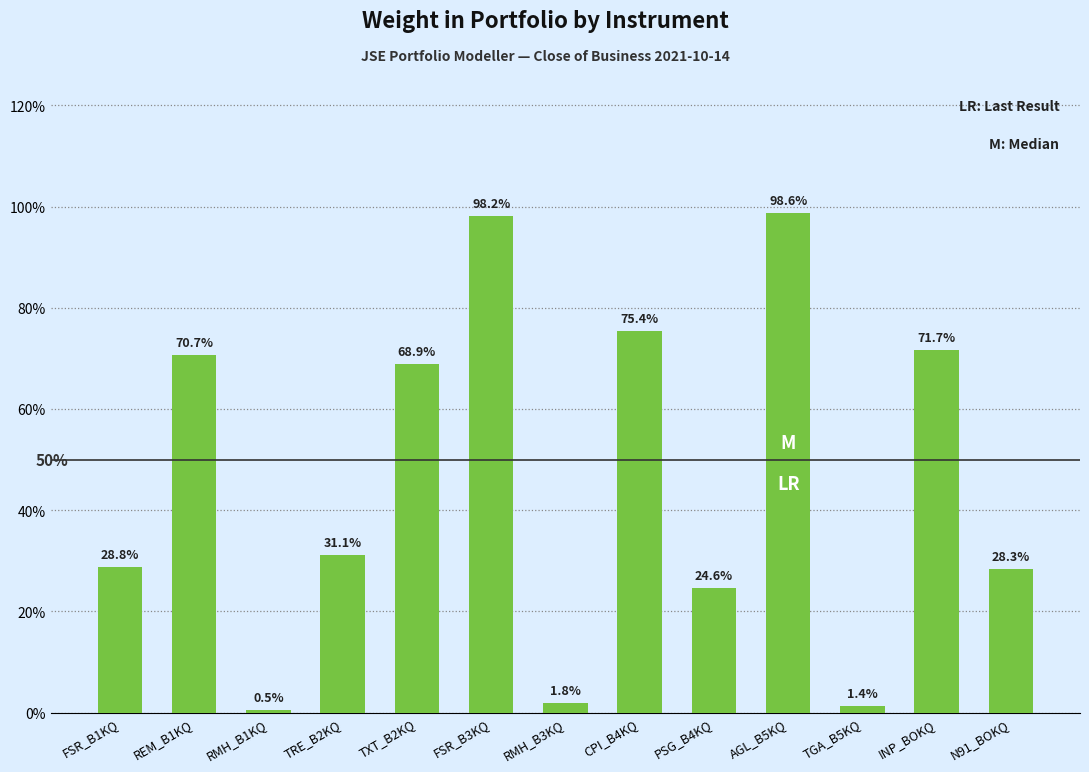

What is the label of the 8th bar from the right?

FSR_B3KQ